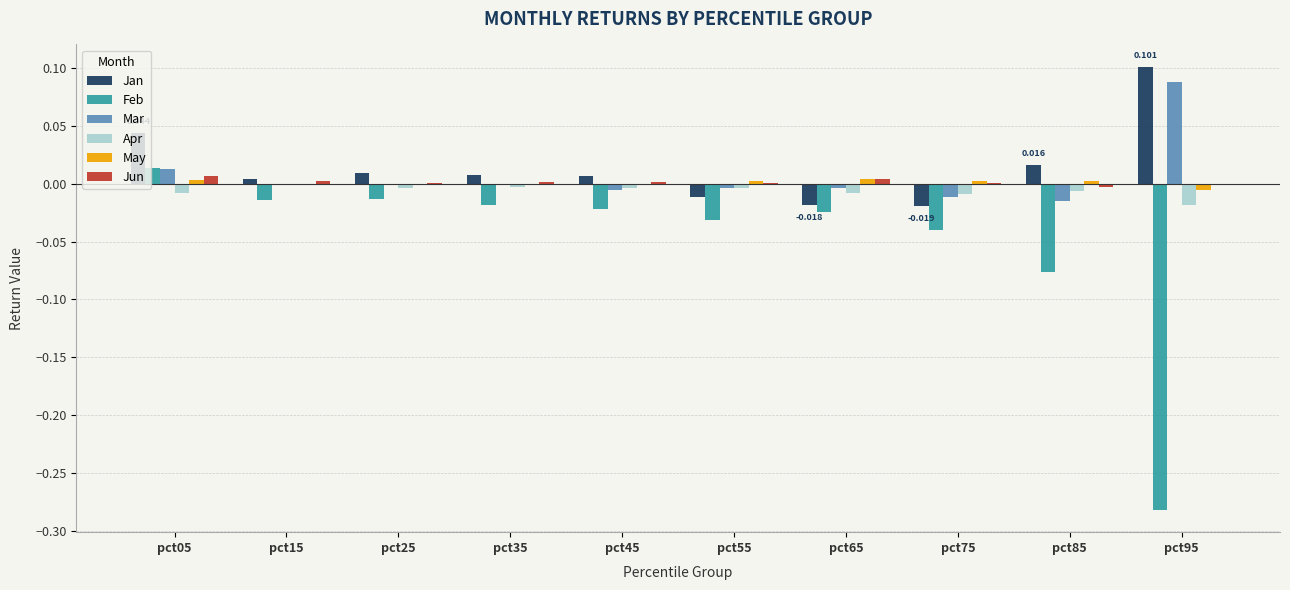

What are all the series names shown in the legend?

Jan, Feb, Mar, Apr, May, Jun